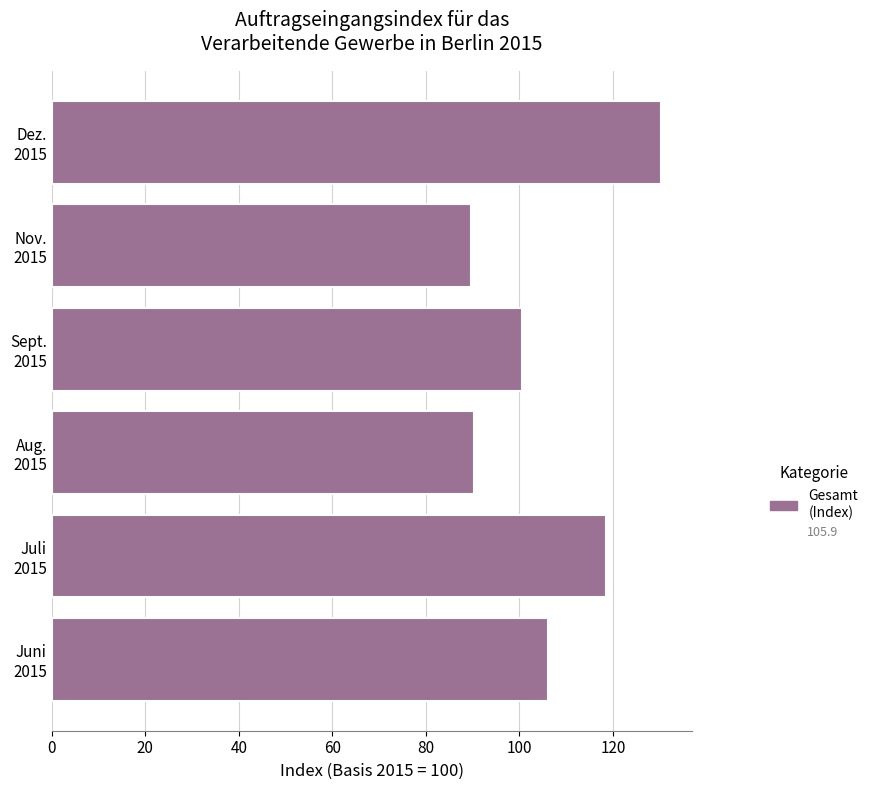

What is the difference between the second highest and minimum values?

28.9